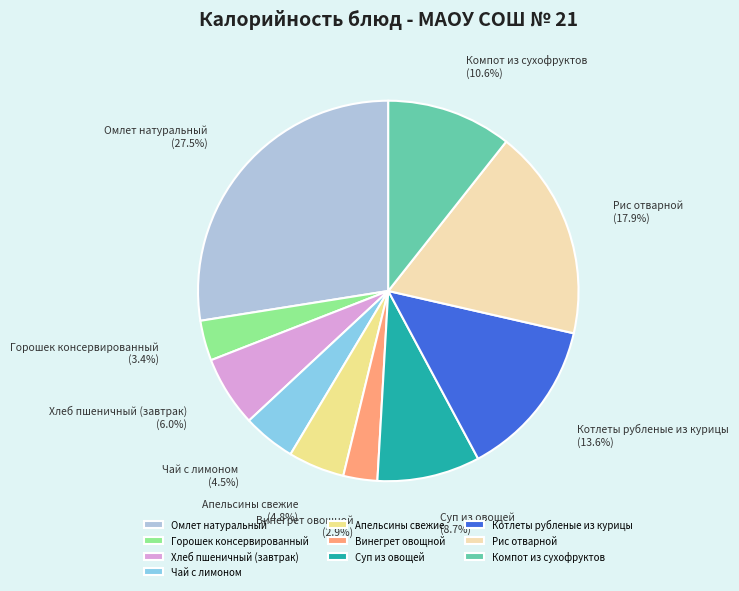

What percentage do Апельсины свежие and Котлеты рубленые из курицы together represent?

18.4%